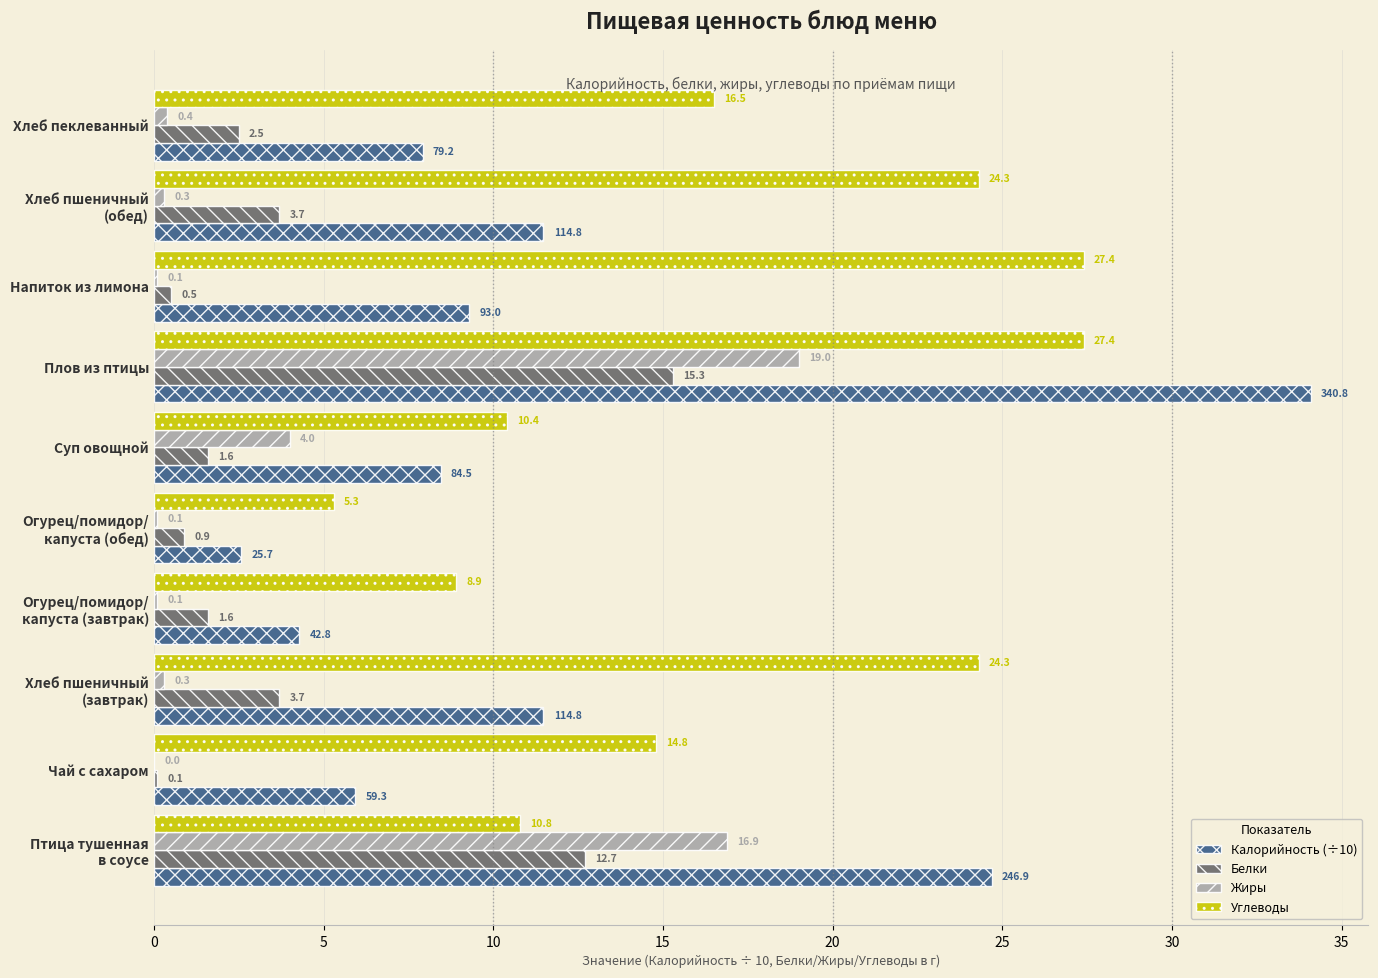

True or false: Белки has a value of 15.3 at Плов из птицы.

True